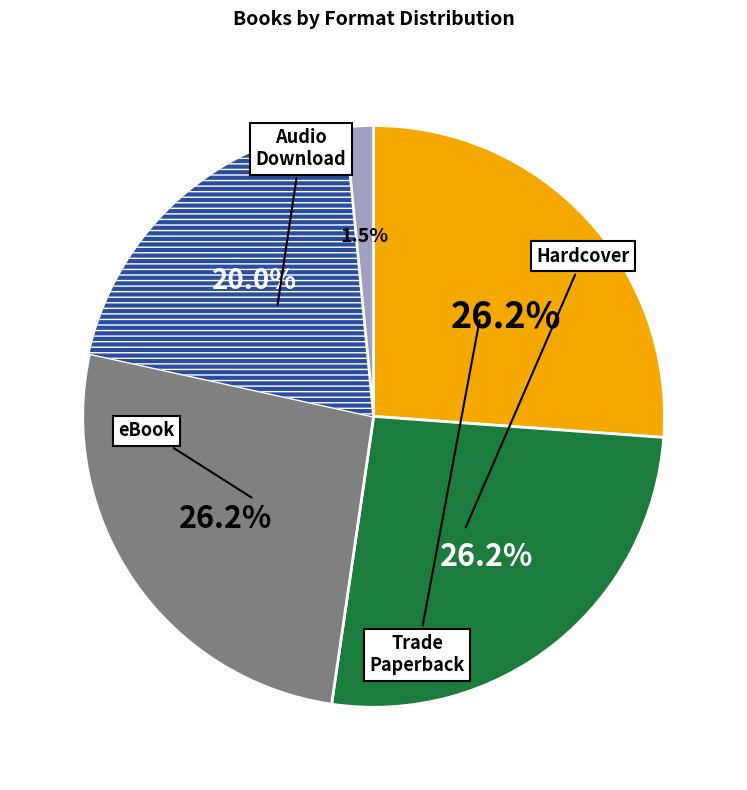

Is there a majority slice in this chart?

No